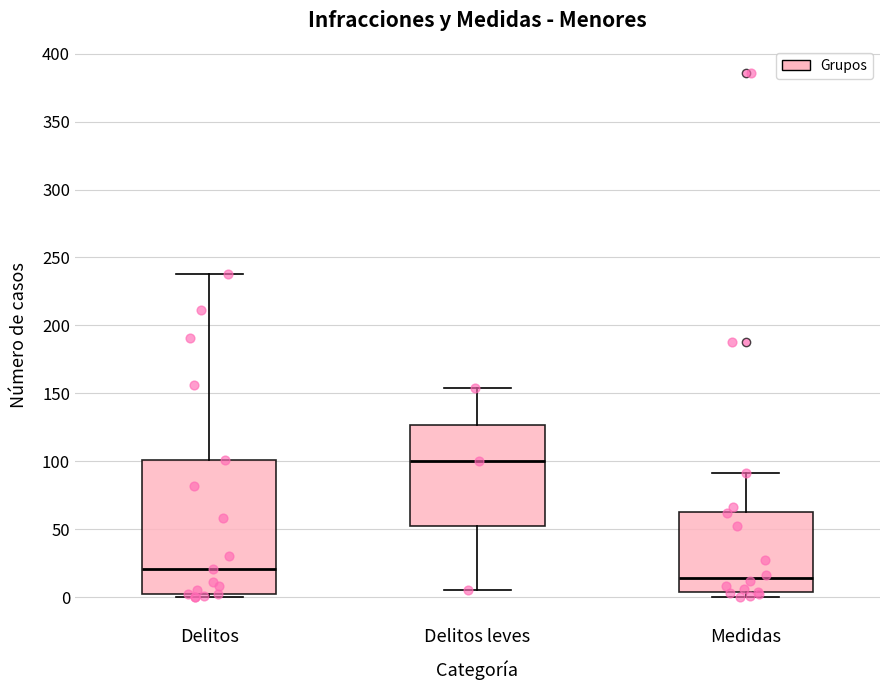

Where does the upper whisker of the box for Medidas end on the y-axis? The values are not printed on the chart, so give them approximately, as read against the axis.

90